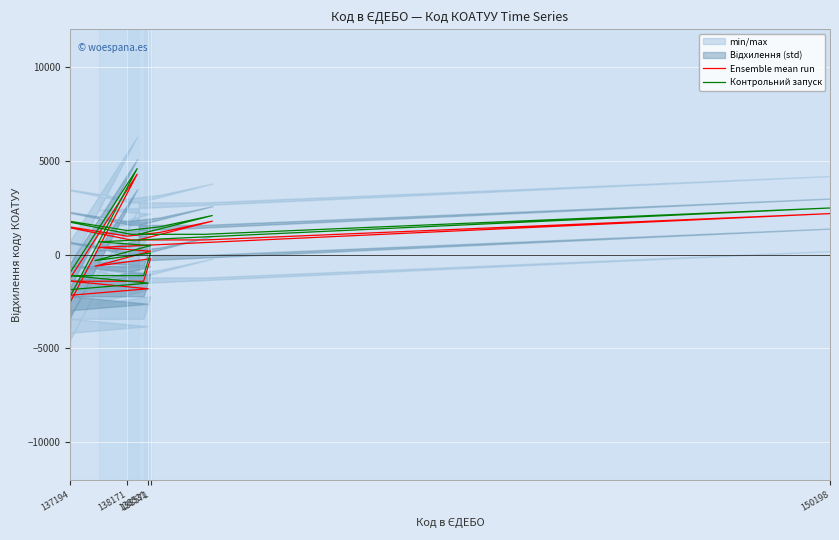

How many values in the Ensemble mean run series exceed 379?

10